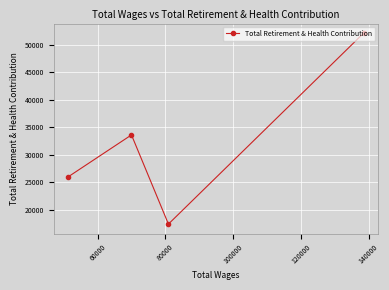

Reading right to left, list all the values displayed in this chart.

52108	17374	33590	25995